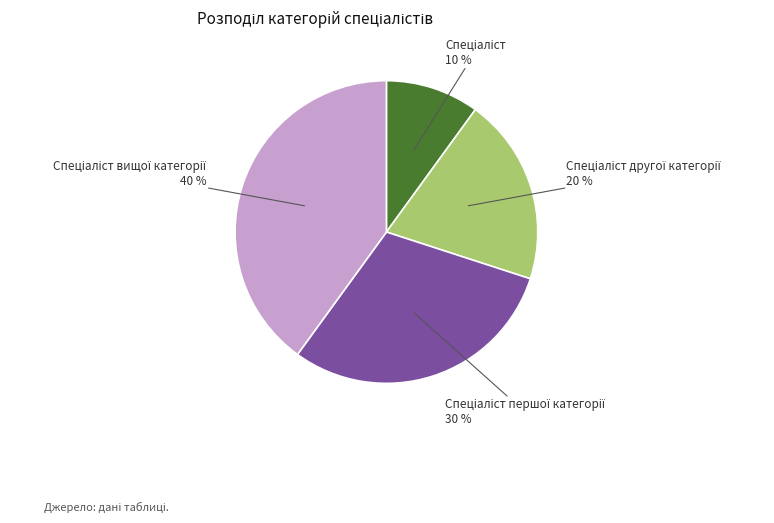

Does any single category account for the majority?

No